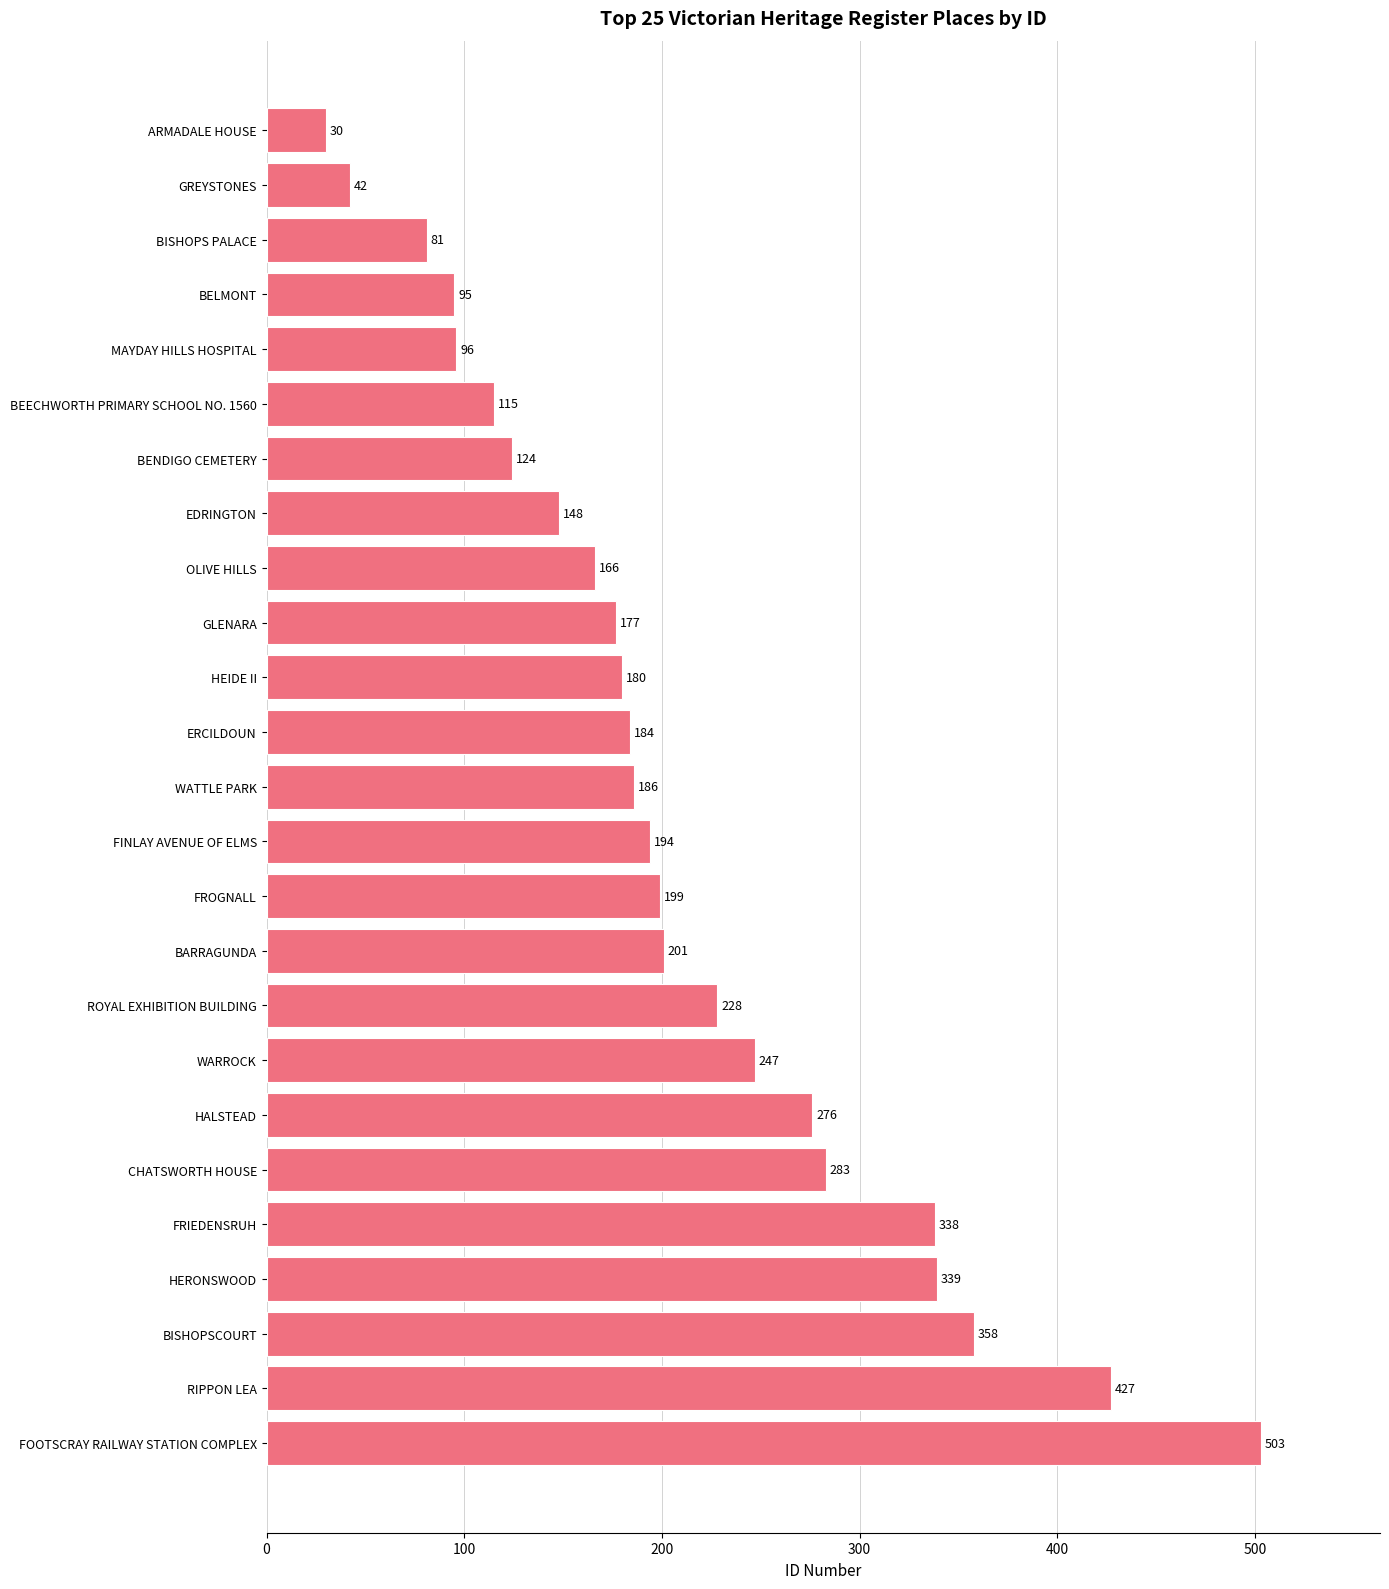

How many bars are there in total?

25